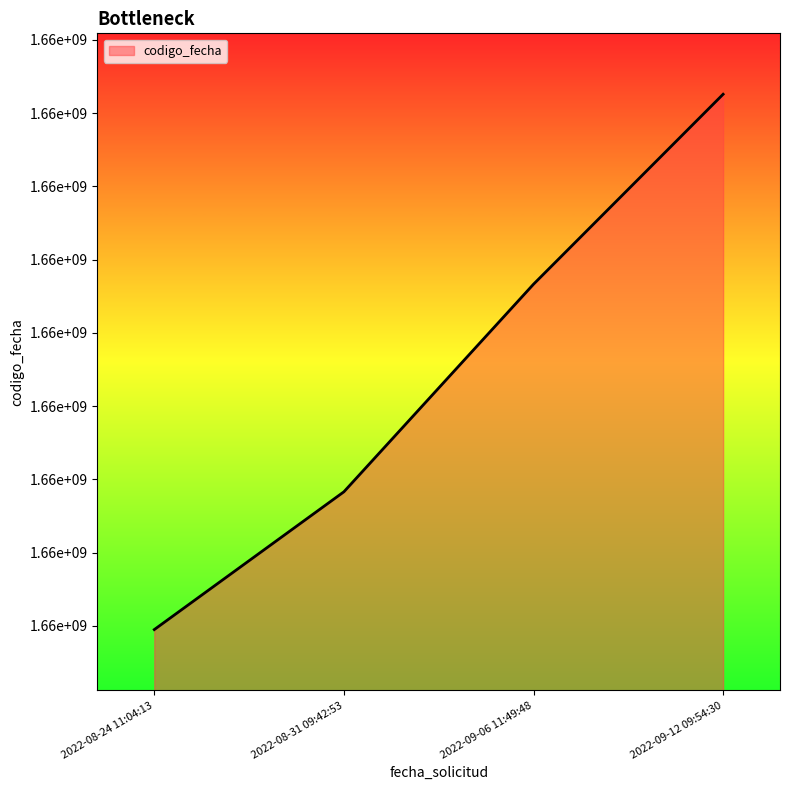

Does the chart display data point markers on the line(s)?

No